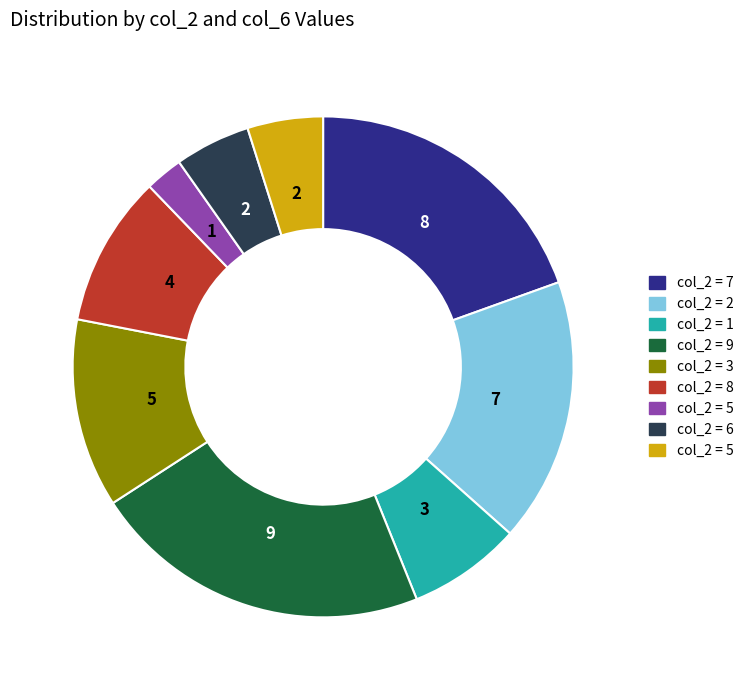

Is there any slice that represents more than half of the pie?

No